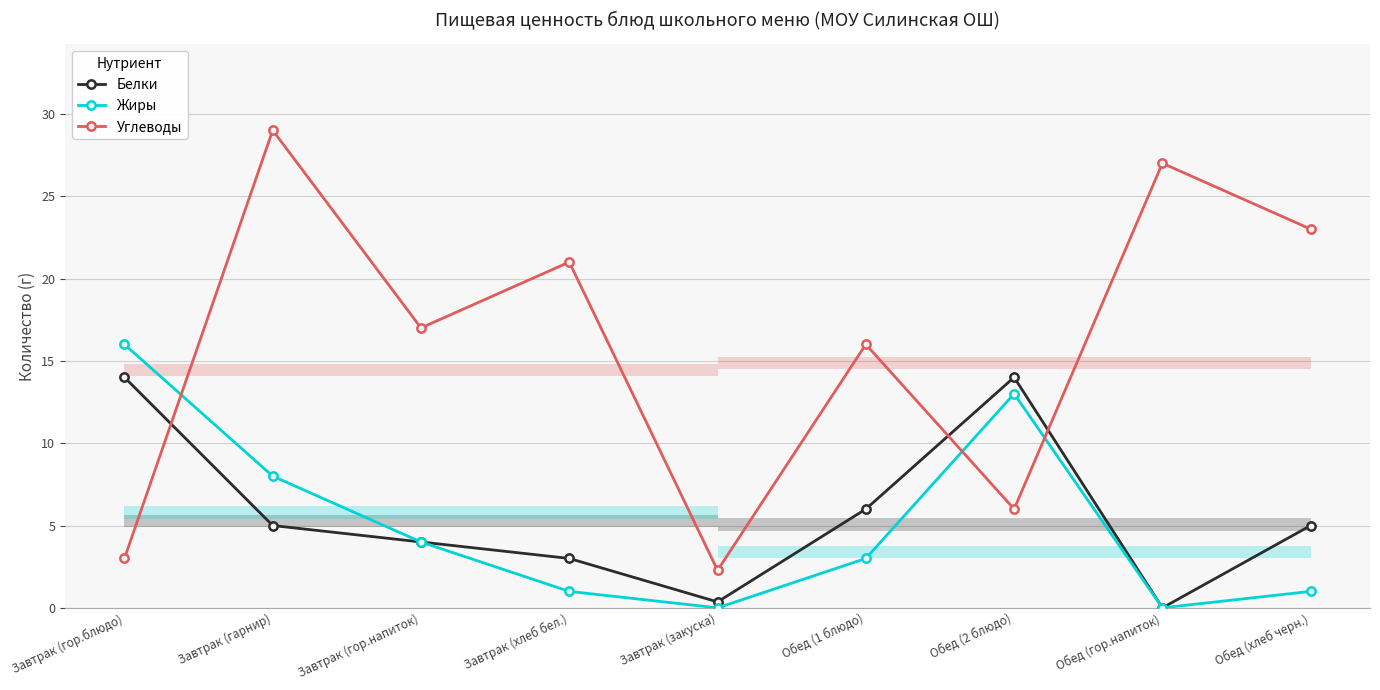

True or false: Жиры has more than 0 interior local peaks.

True